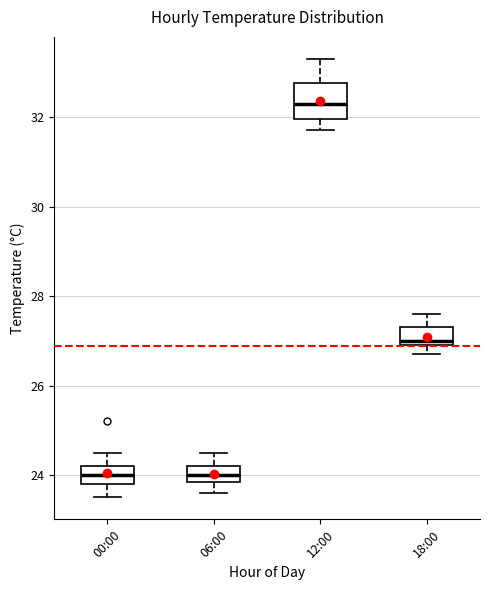

Where is the upper edge of the box for 00:00 on the y-axis? The values are not printed on the chart, so give them approximately, as read against the axis.

24.2